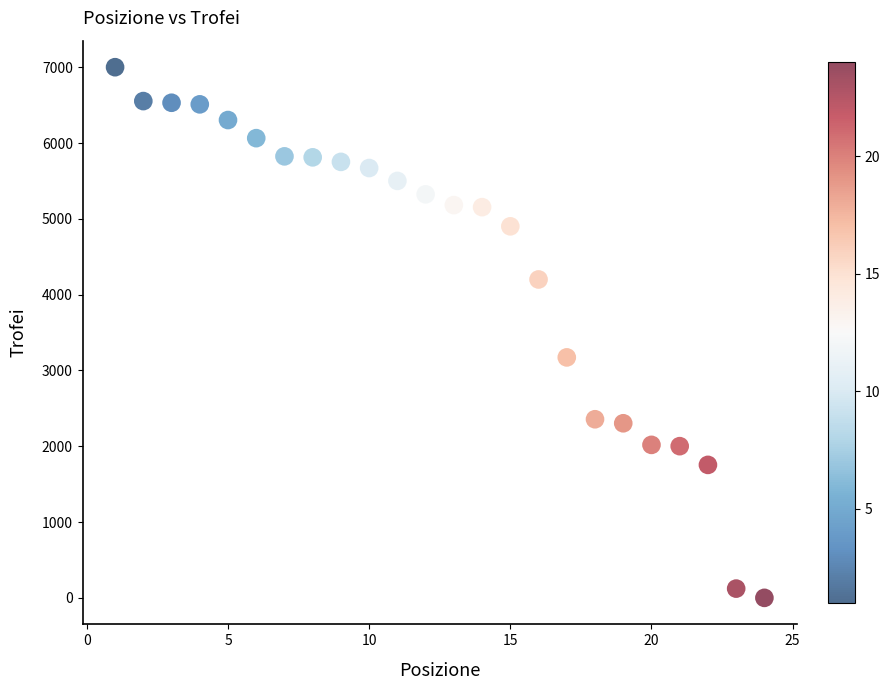

What is the range of Y values (max minus min)?

7000